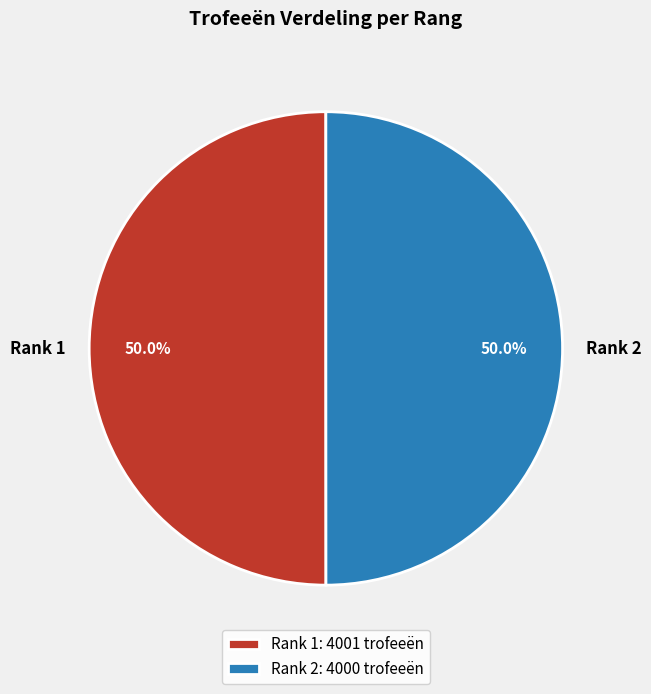

Do Rank 1 and Rank 2 together represent more than half of the pie?

Yes